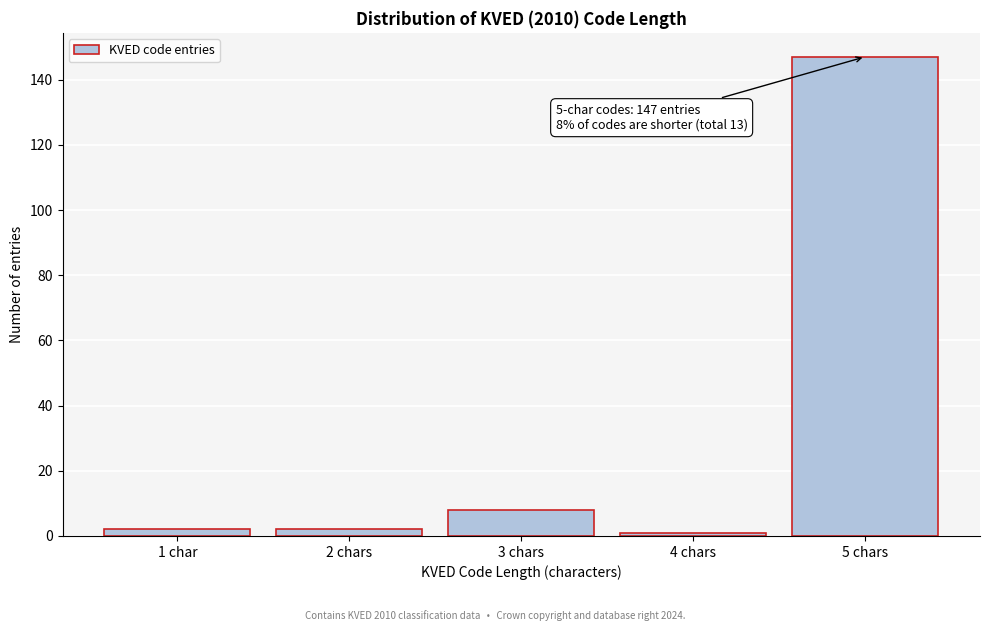

Reading right to left, transcribe all the data shown in this chart.

147	1	8	2	2